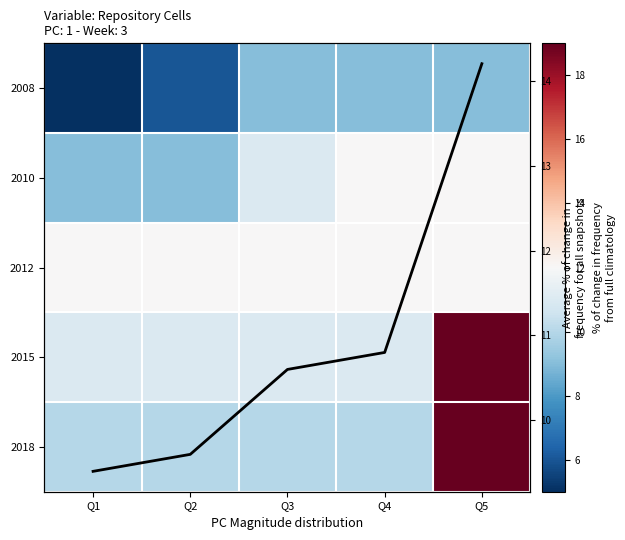

What is the total value across all series at Q1?

56.4